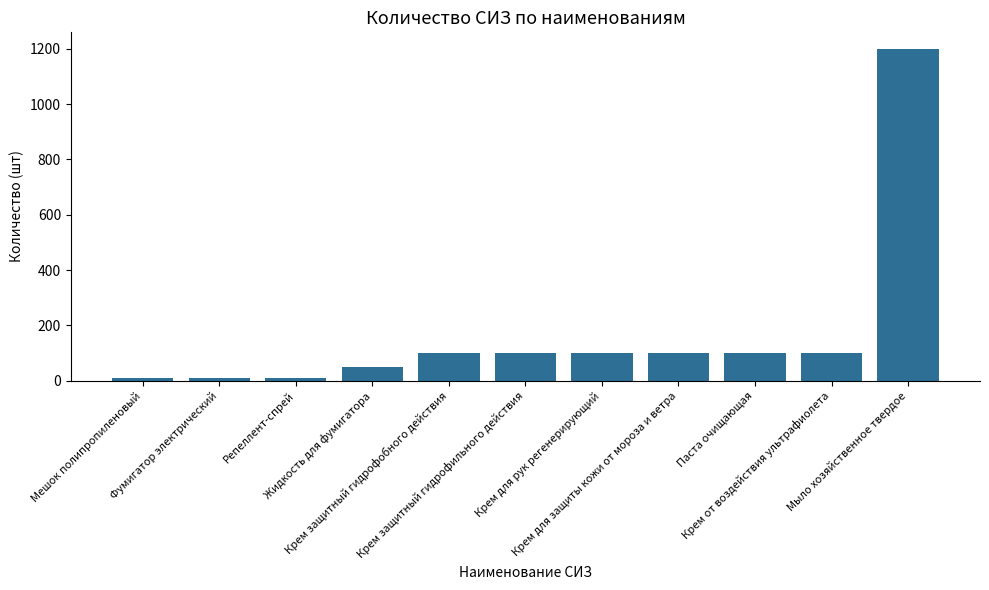

What is the average value?

171